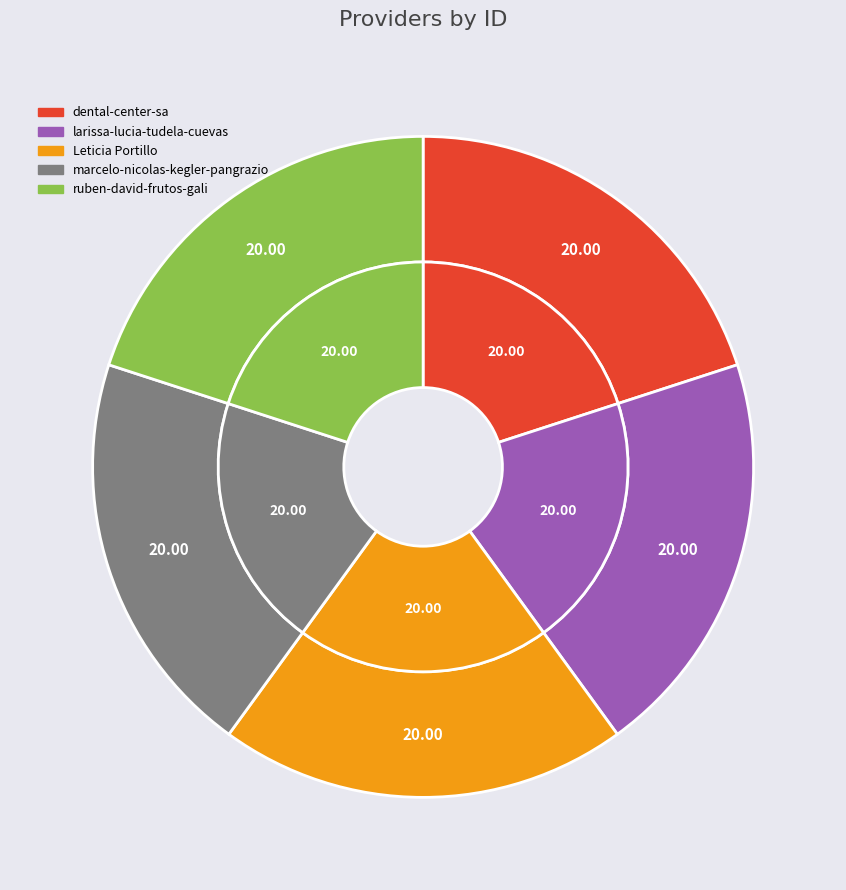

Rank the categories by value from lowest to highest.

marcelo-nicolas-kegler-pangrazio, larissa-lucia-tudela-cuevas, dental-center-sa, Leticia Portillo, ruben-david-frutos-gali